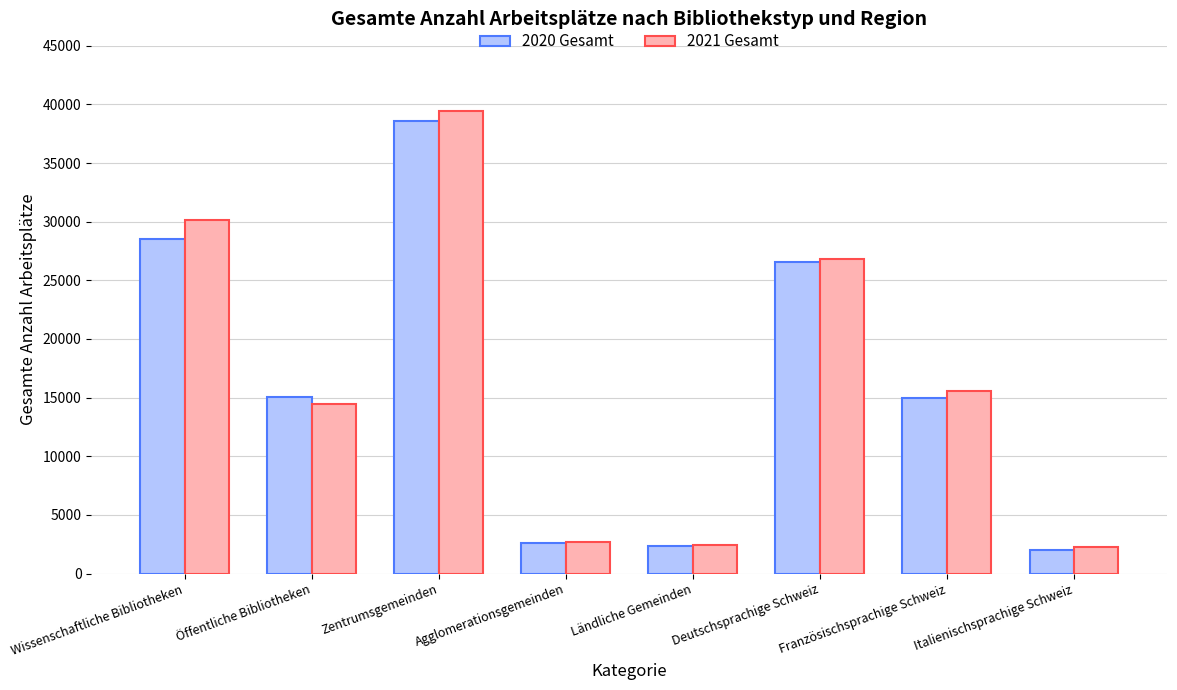

Which series has the widest spread of values?

2021 Gesamt